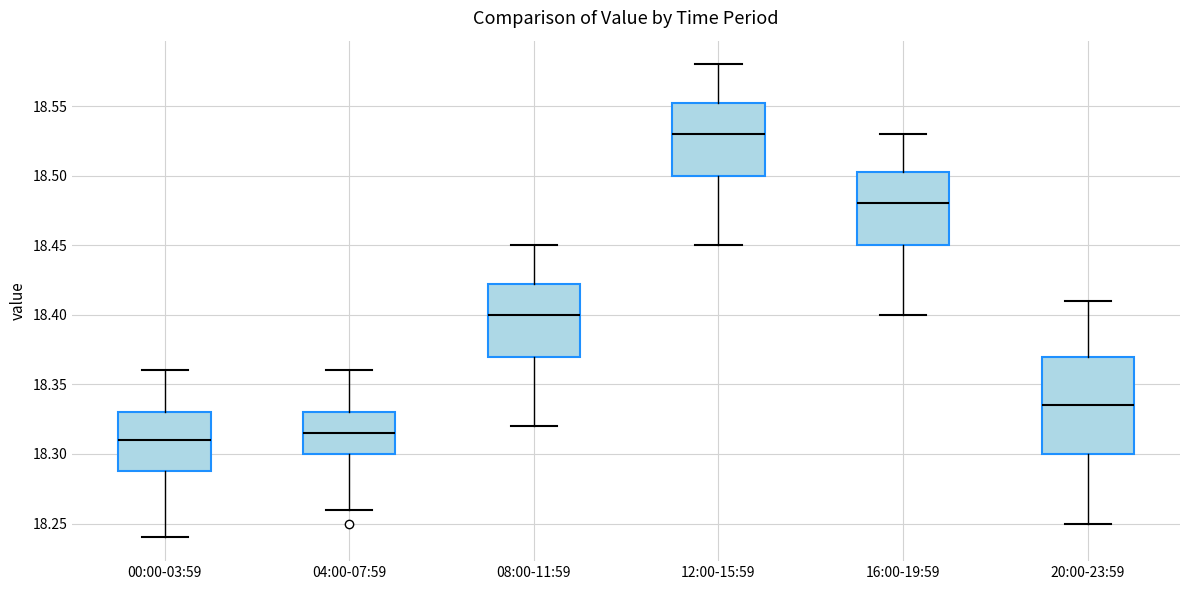

Where does the upper whisker of the box for 20:00-23:59 end on the y-axis? The values are not printed on the chart, so give them approximately, as read against the axis.

18.410